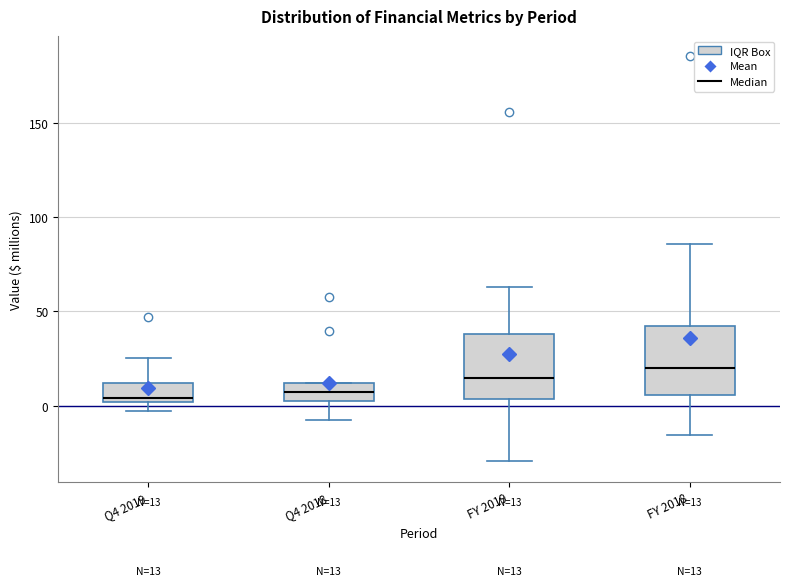

Which box has the highest median line?

FY 2018